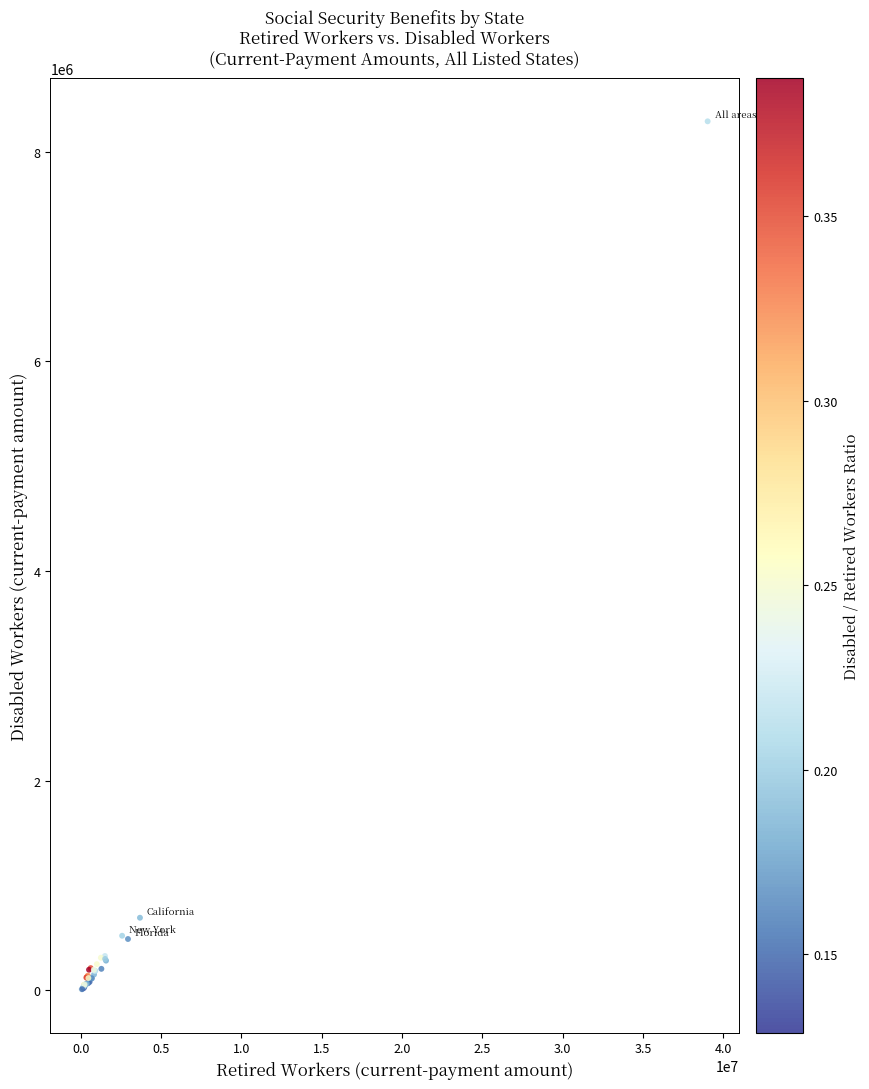

What Y value in the scatter plot is closest to 4150043?

693865